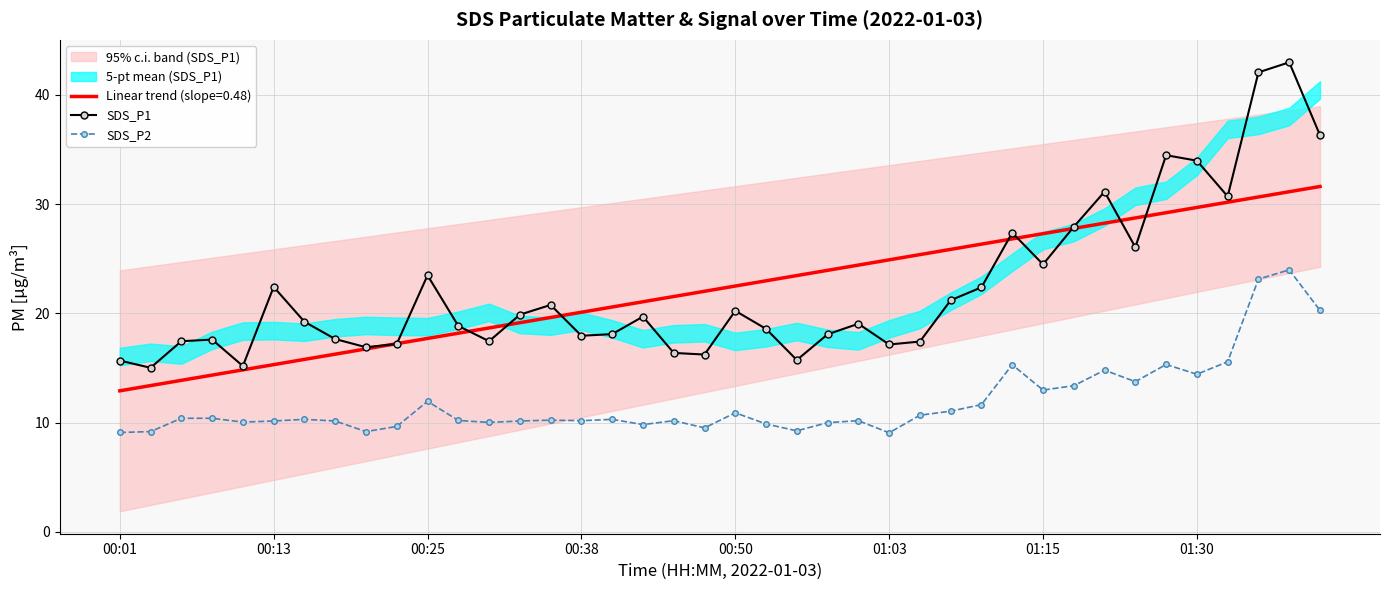

What is the sum of all SDS_P2 values?

476.7